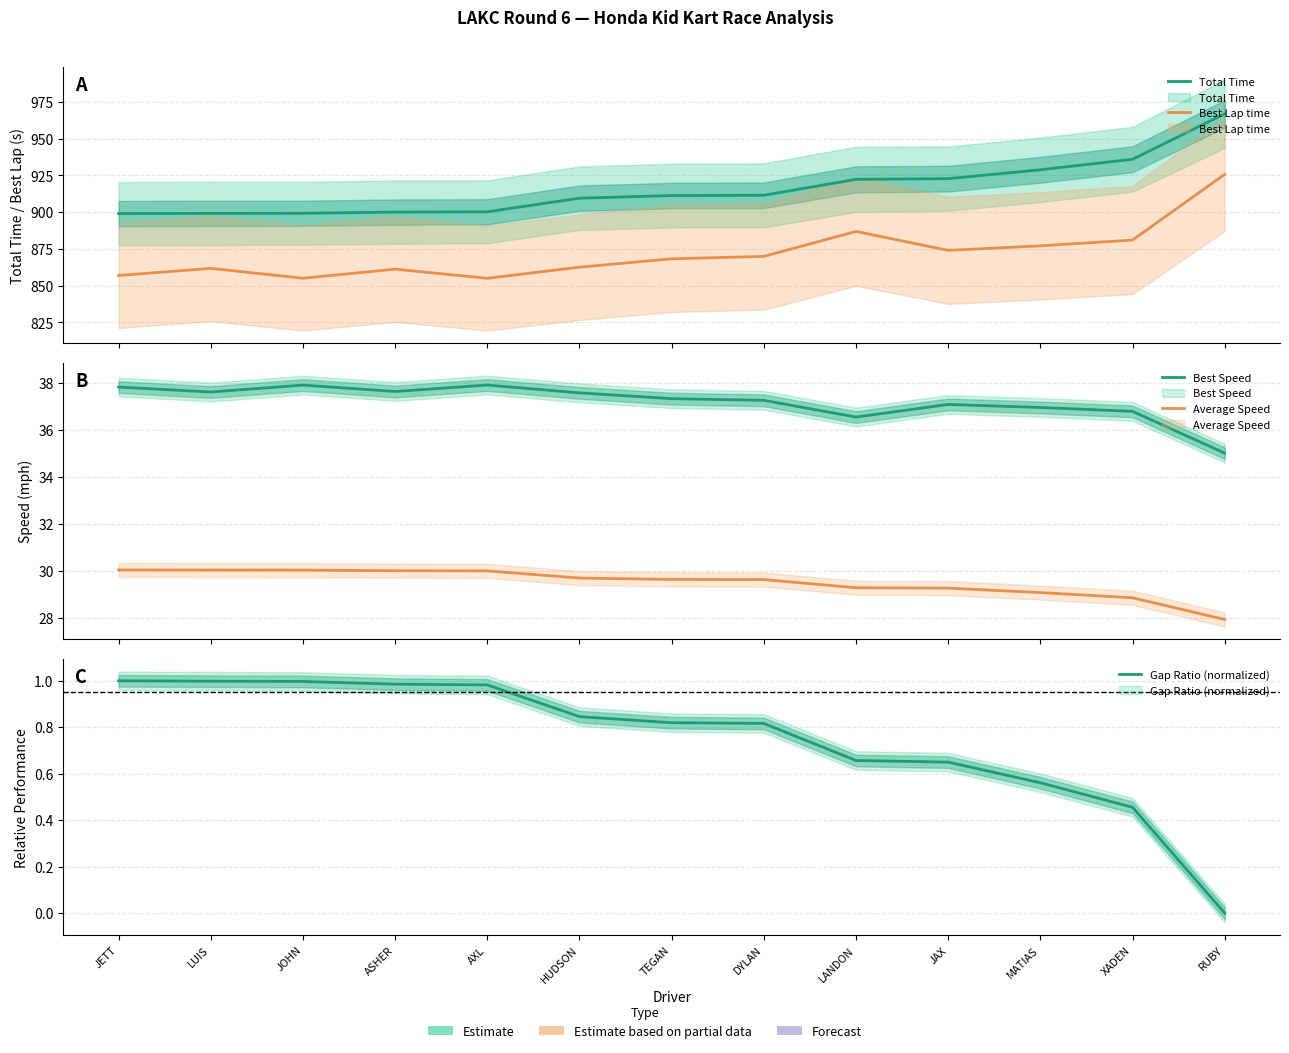

Rank the categories by Total Time value from lowest to highest.

JETT, LUIS, JOHN, ASHER, AXL, HUDSON, TEGAN, DYLAN, LANDON, JAX, MATIAS, XADEN, RUBY